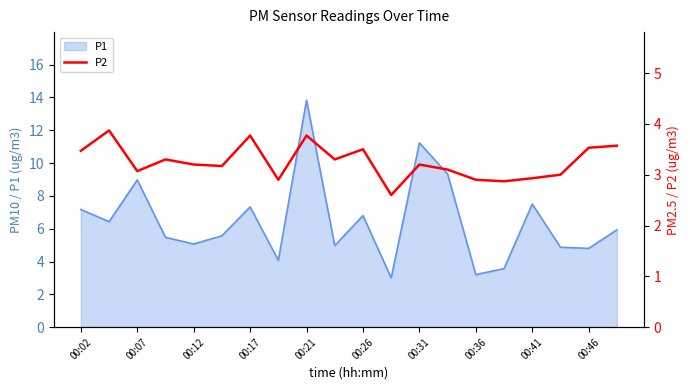

How many lines are shown in the chart?

1